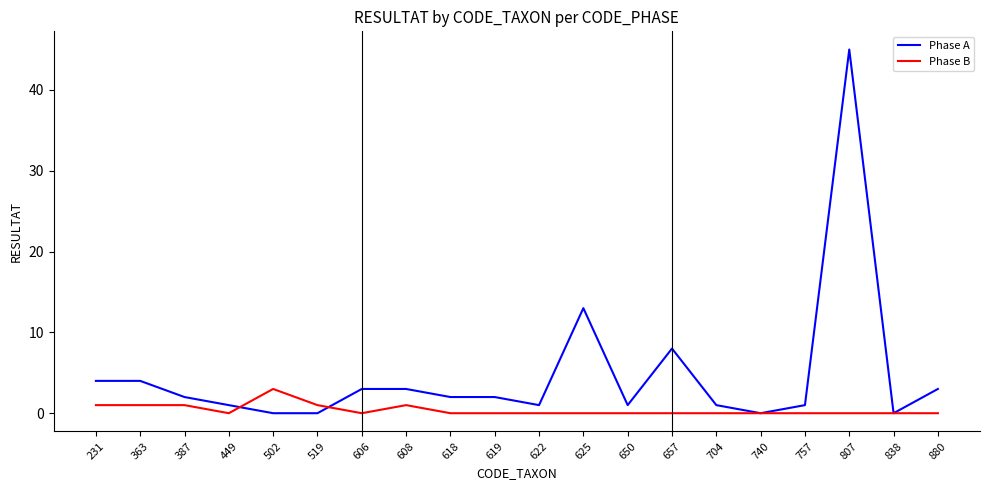

At which label is Phase A closest to 22?

625